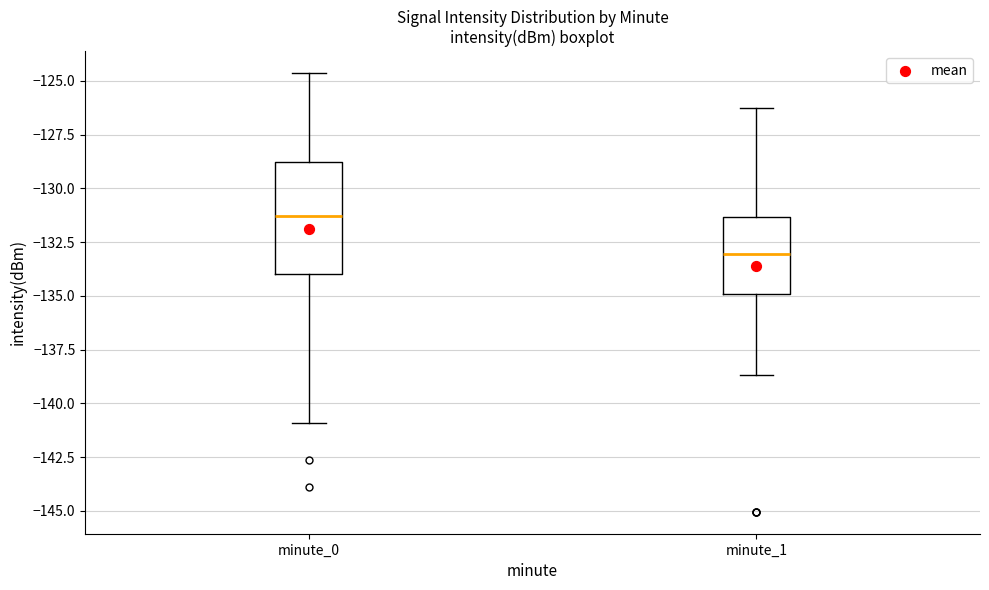

Comparing the boxes themselves (not the whiskers), which one is the tallest?

minute_0